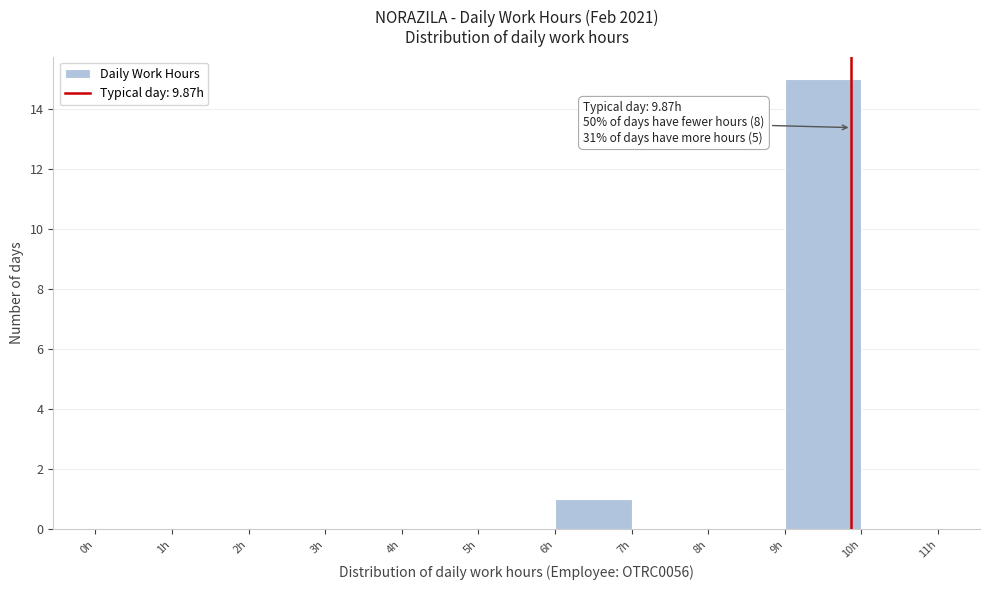

Which range on the x-axis has the tallest bar?

9 to 10